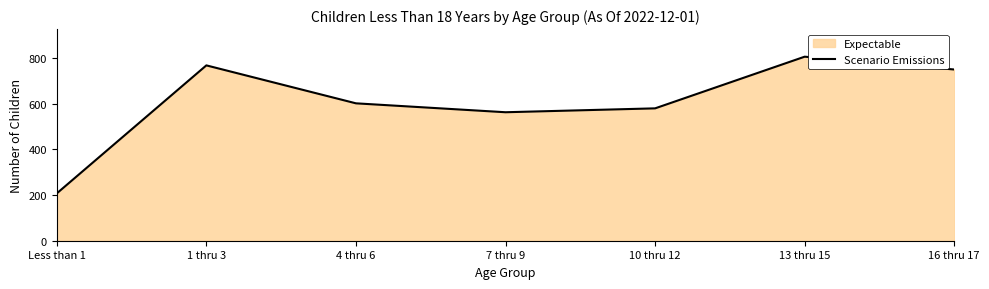

What is the label of the 4th point from the left?

7 thru 9